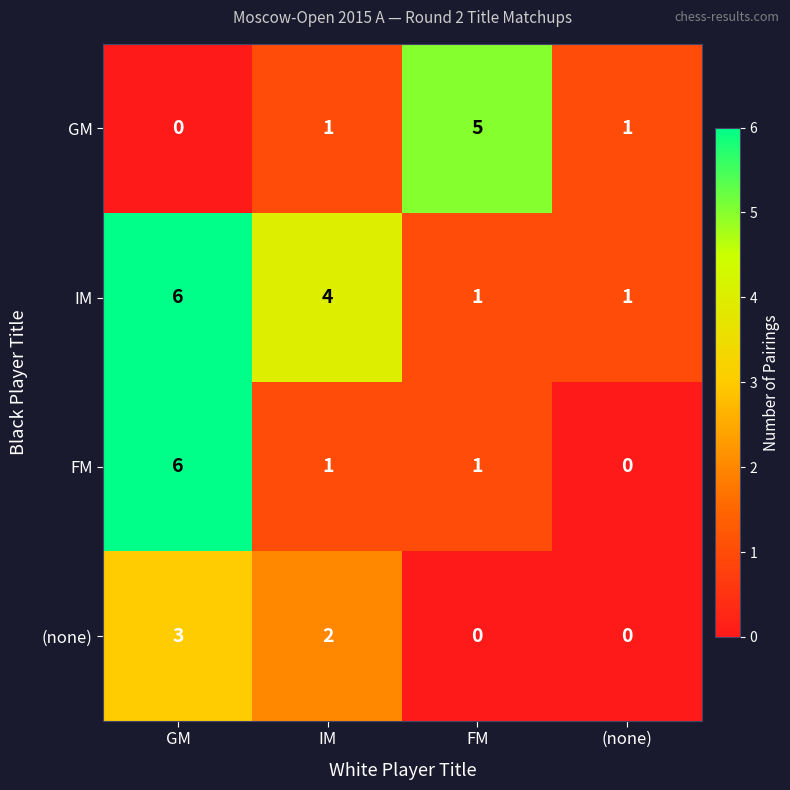

The IM series shows 4 at IM. True or false?

True